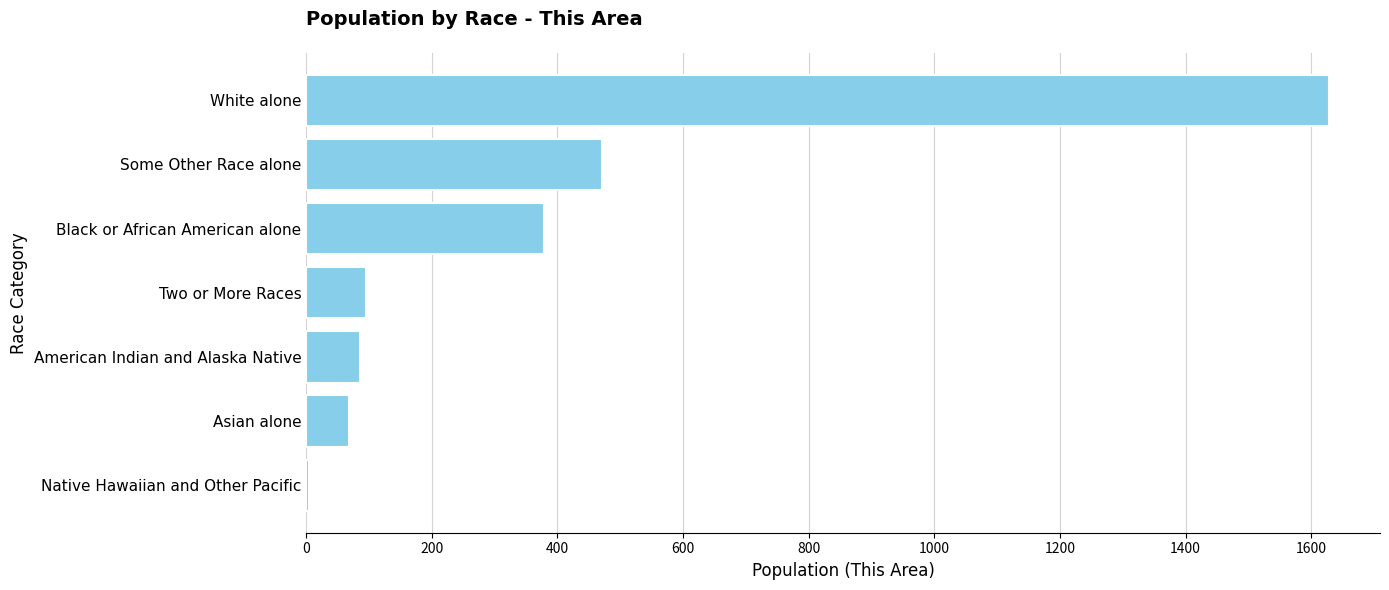

The value at Two or More Races is 96. True or false?

True